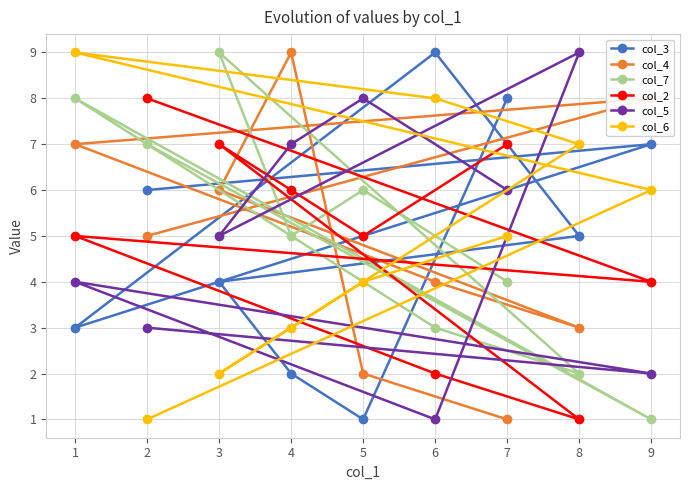

What is the difference between the maximum and minimum values in the col_4 series?

8